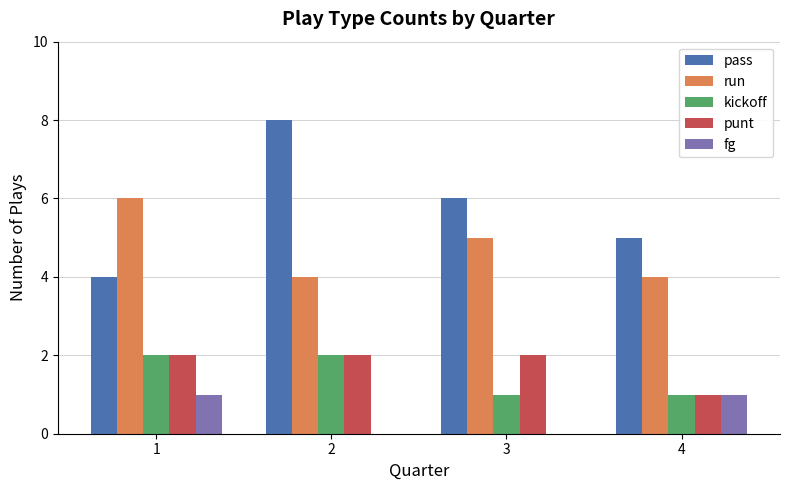

Where is run nearest to the value 5?

3